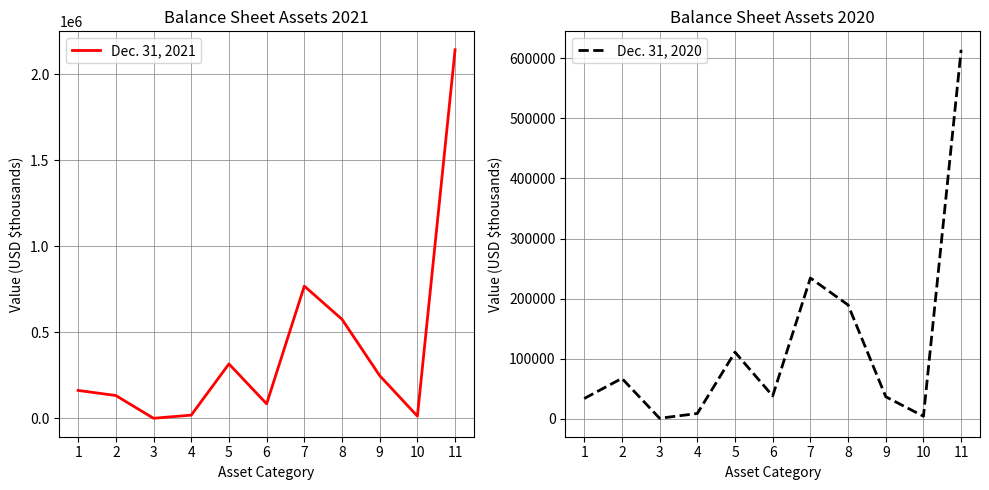

Count the number of categories in the chart.

11